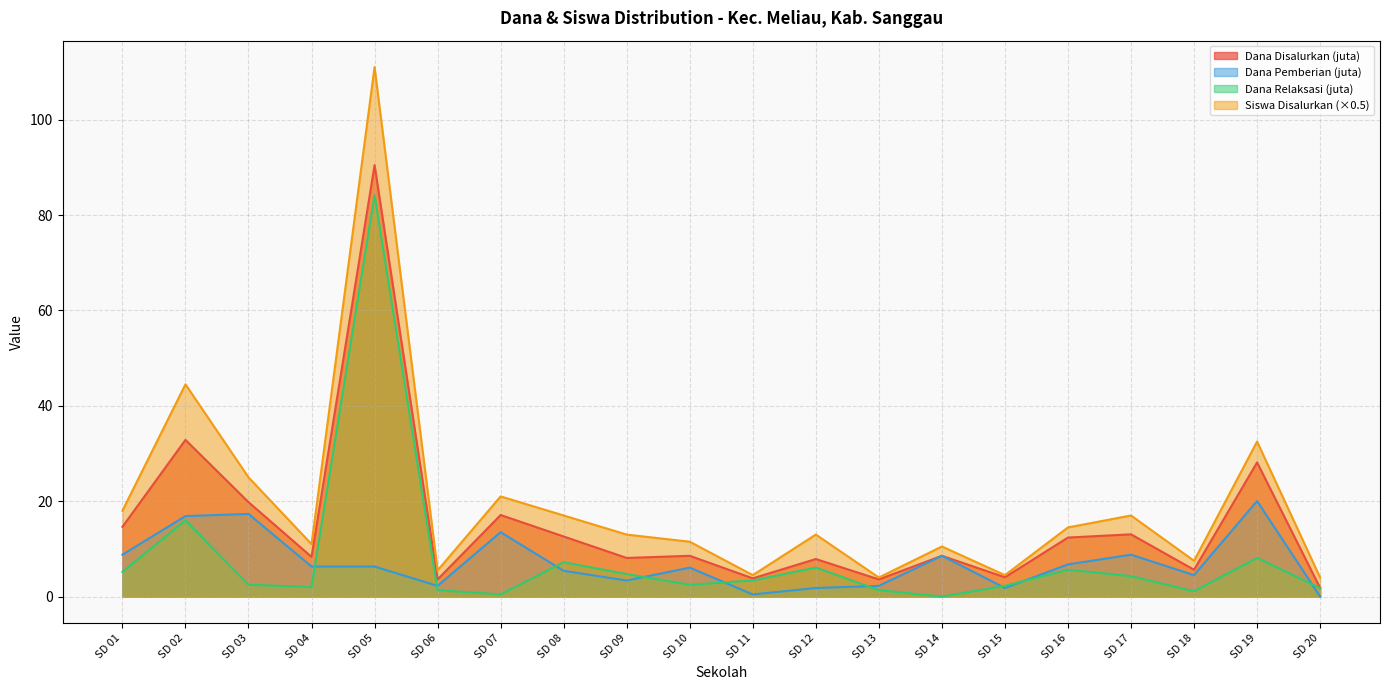

What is the value of the Siswa Disalurkan point at the 13th from the left?

4.0